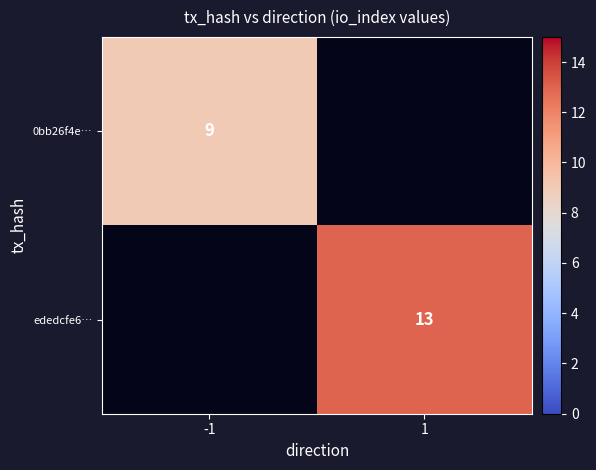

What is the smallest value displayed?

9.0